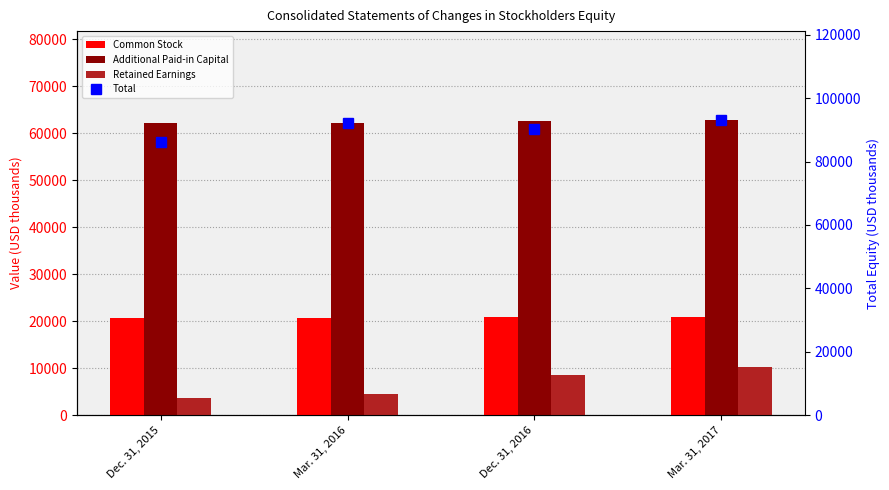

How many categories are shown in the chart?

4